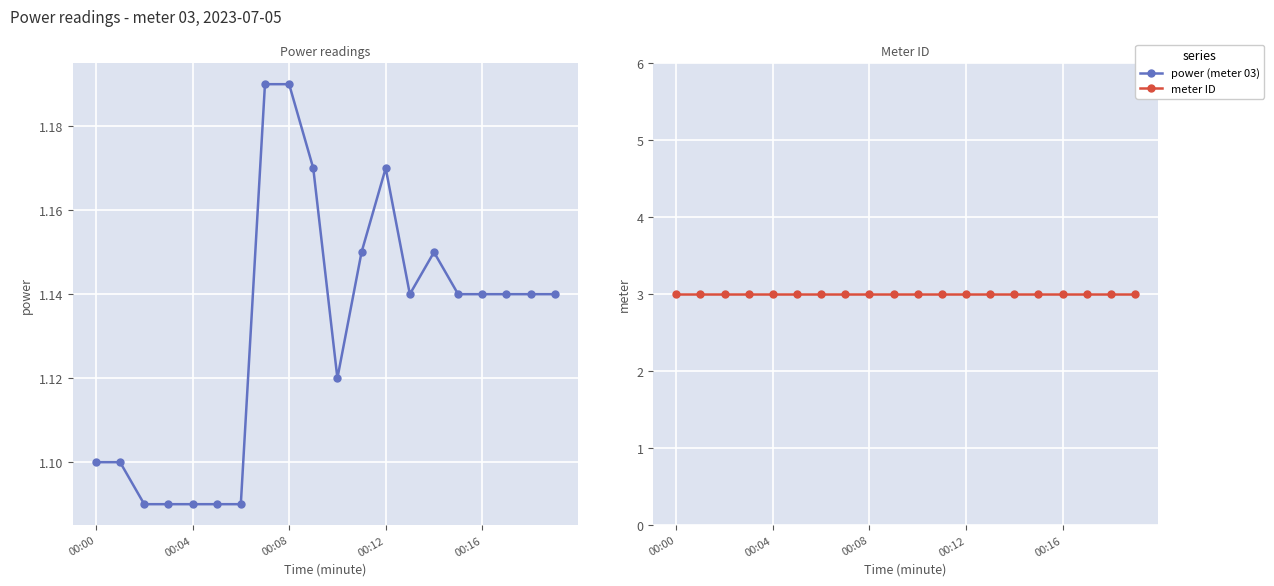

Which series has the largest range (max minus min)?

power (meter 03)